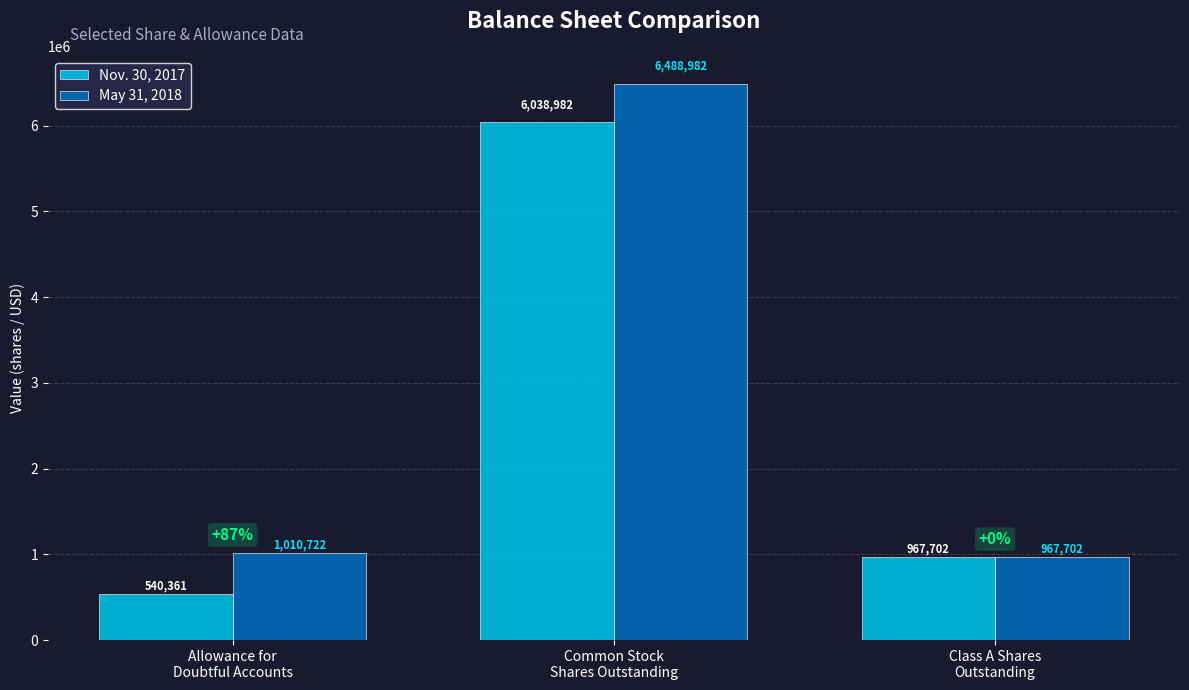

The value of May 31, 2018 at Allowance for
Doubtful Accounts is 247666. True or false?

False